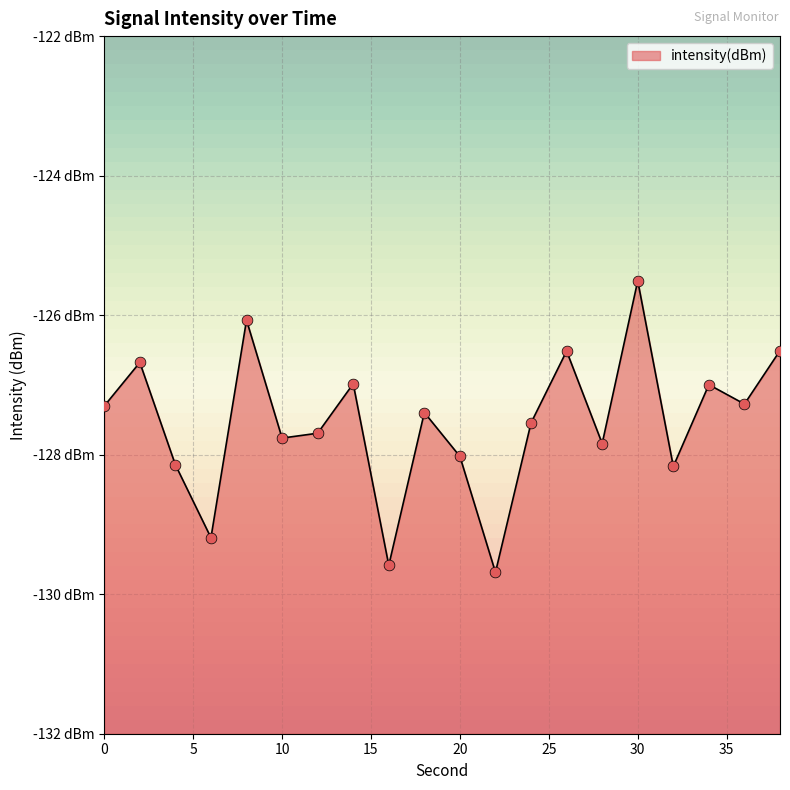

Which has a higher value, 8 or 38?

8